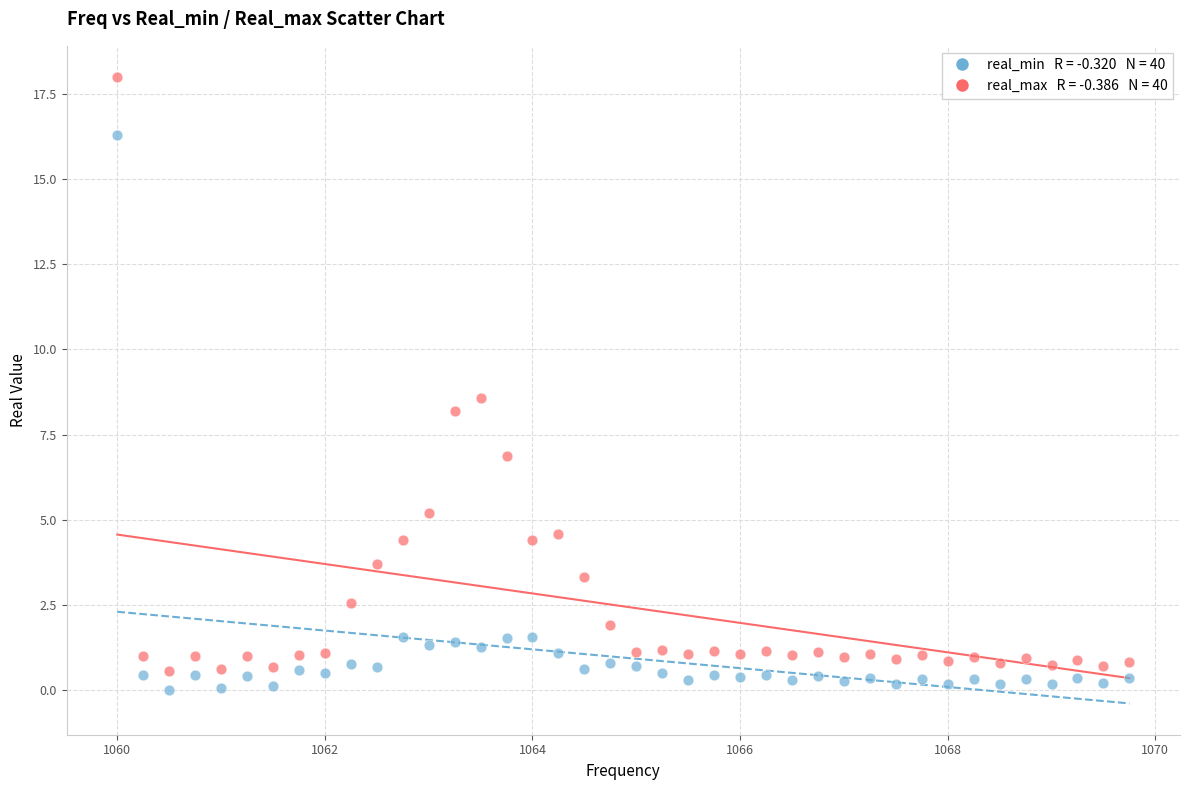

Across all data points, what is the range of Y values (max minus min)?

18.0